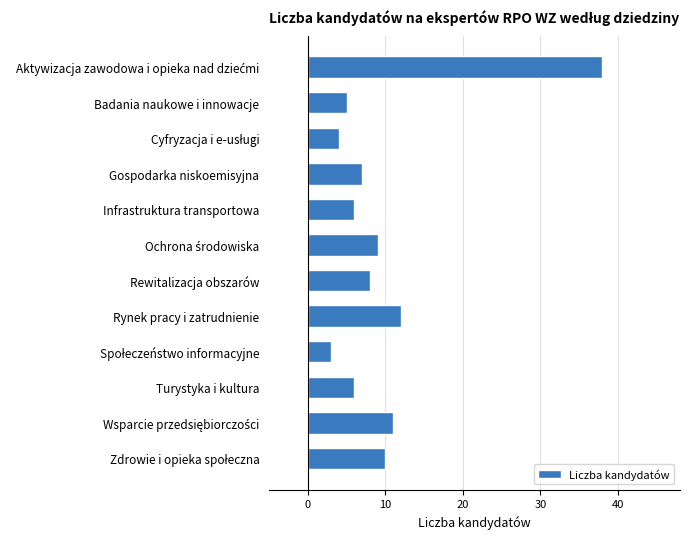

Reading top to bottom, transcribe all the data shown in this chart.

38	5	4	7	6	9	8	12	3	6	11	10